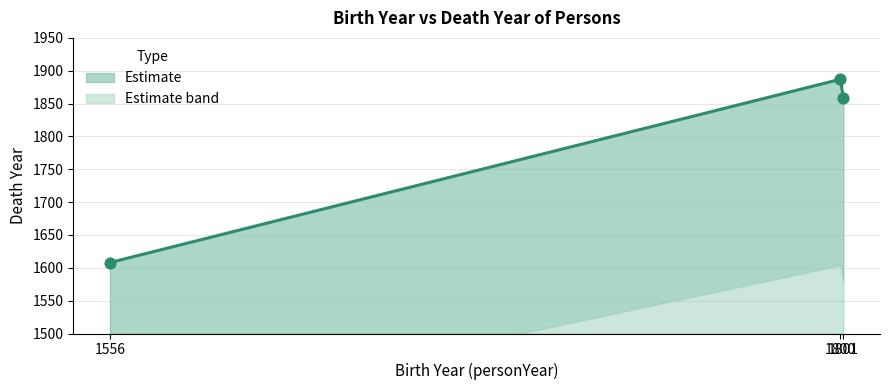

Between 1556 and 1801, which is larger?

1801